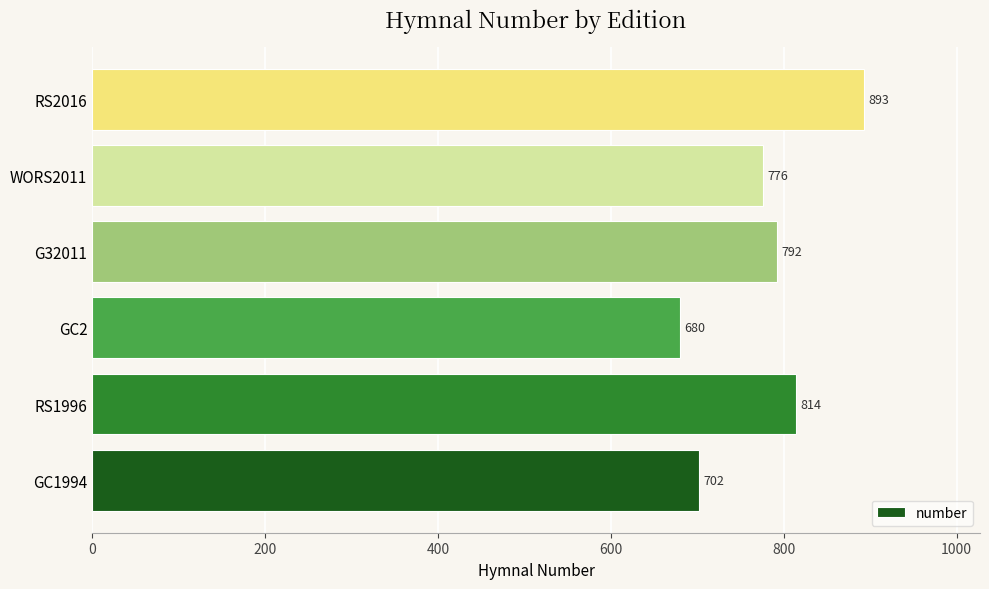

Reading bottom to top, extract all data points from this chart.

GC1994=702	RS1996=814	GC2=680	G32011=792	WORS2011=776	RS2016=893